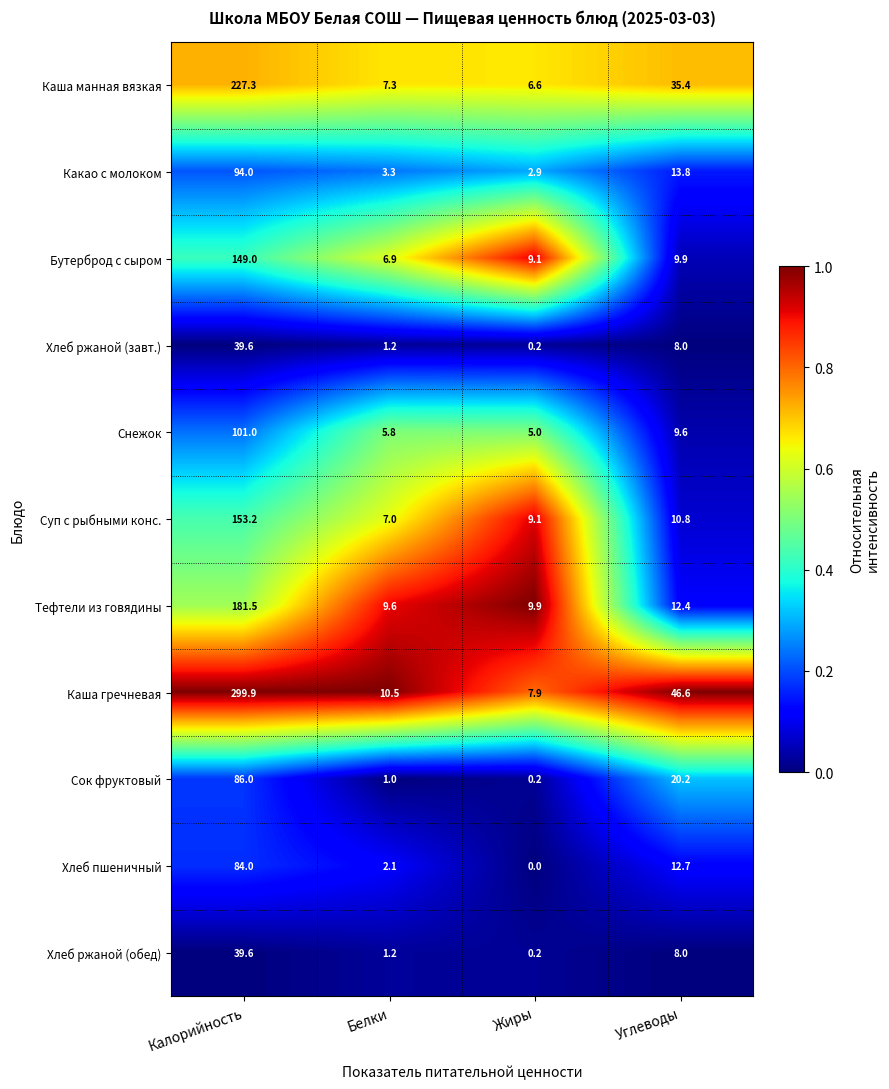

What is the difference between the Хлеб ржаной (обед) values at Углеводы and Жиры?

7.8